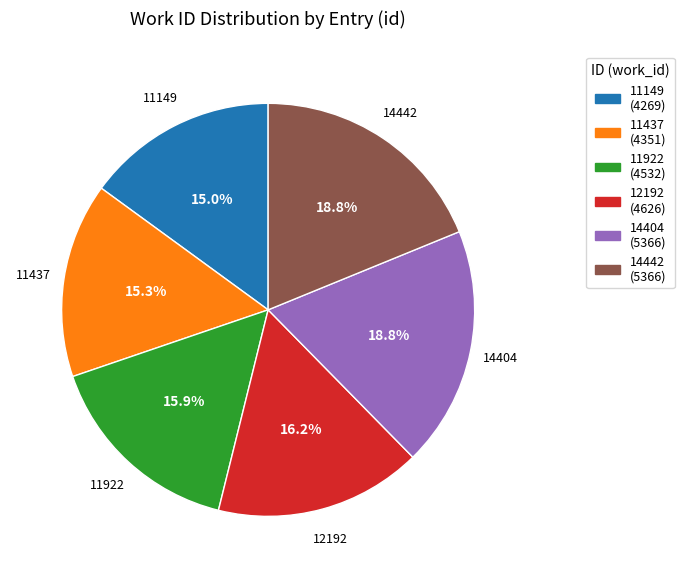

Is there a majority slice in this chart?

No